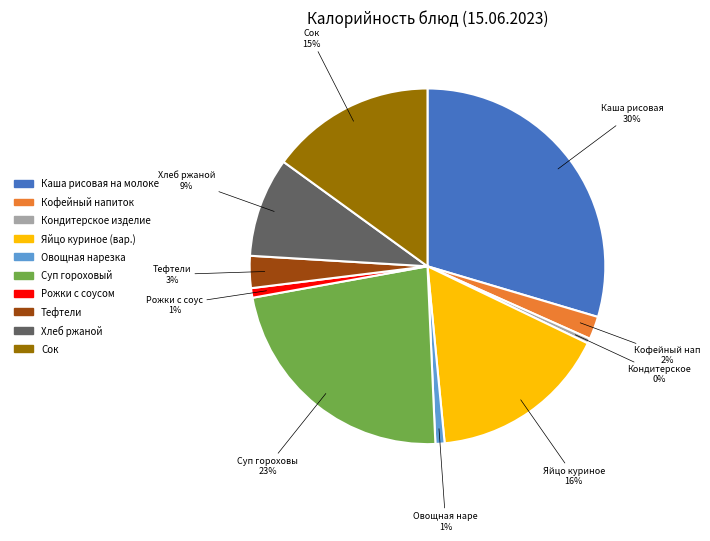

What percentage is the Тефтели slice, to the nearest percent?

3%